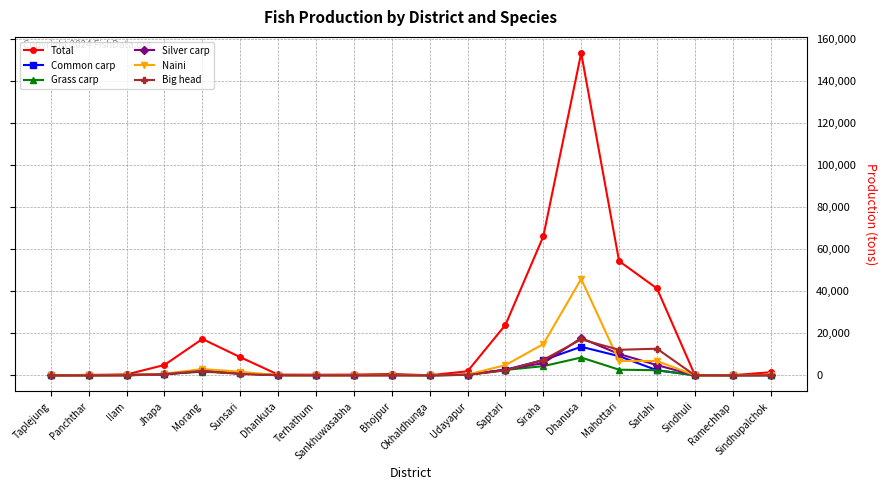

What is the value of the Naini point at the 10th from the left?

12